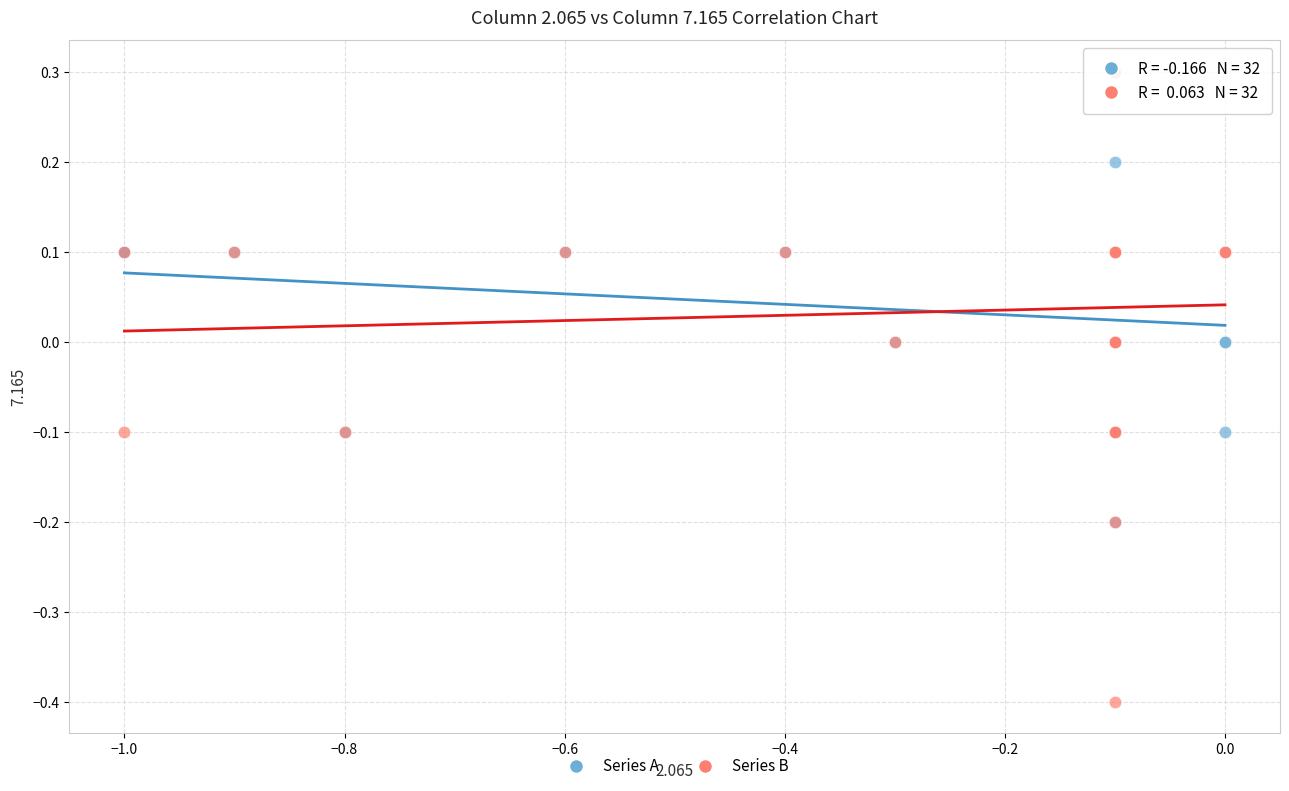

Which series has the largest Y range (max minus min)?

Series B